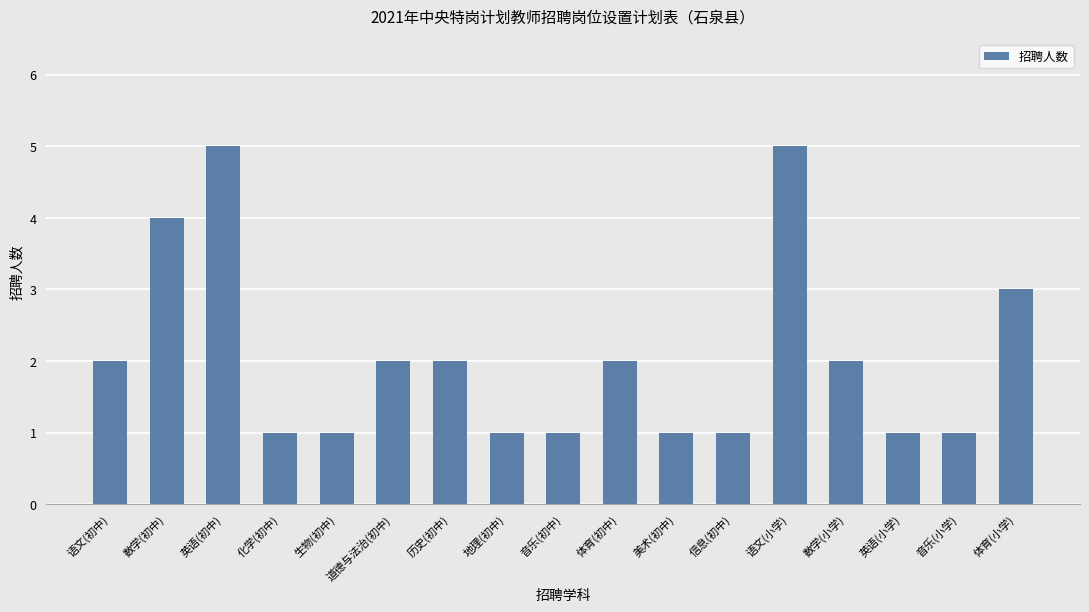

True or false: the data shows 3 at 数学(小学).

False